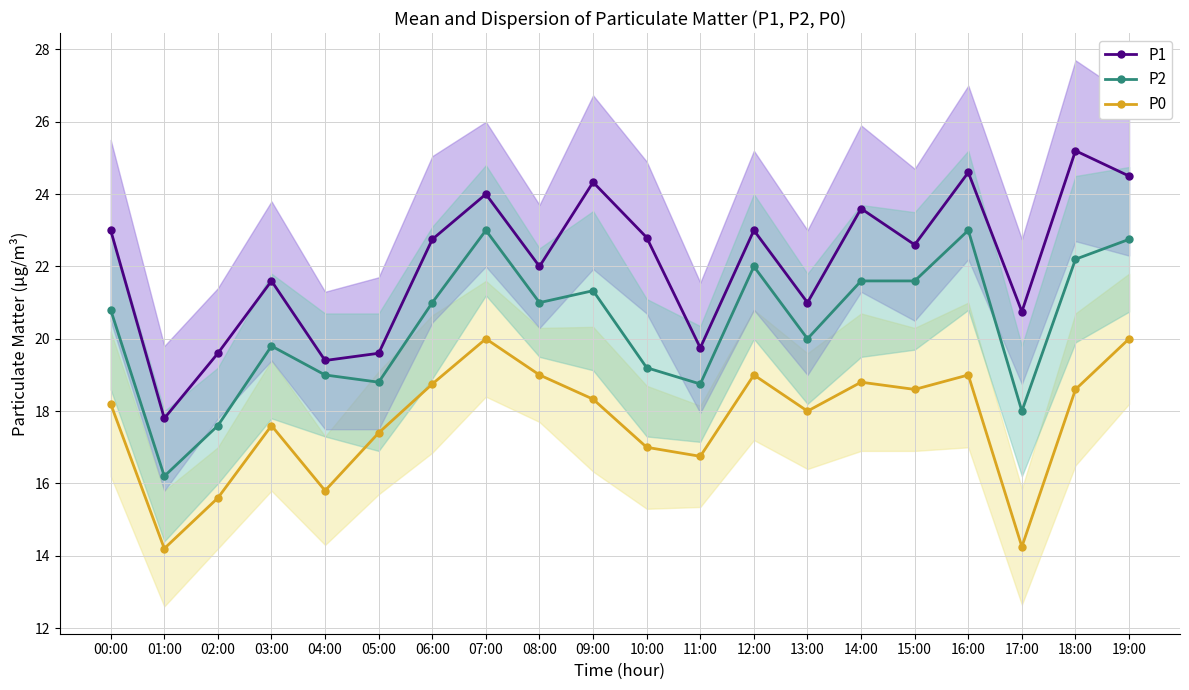

What position from the right is 07:00?

13